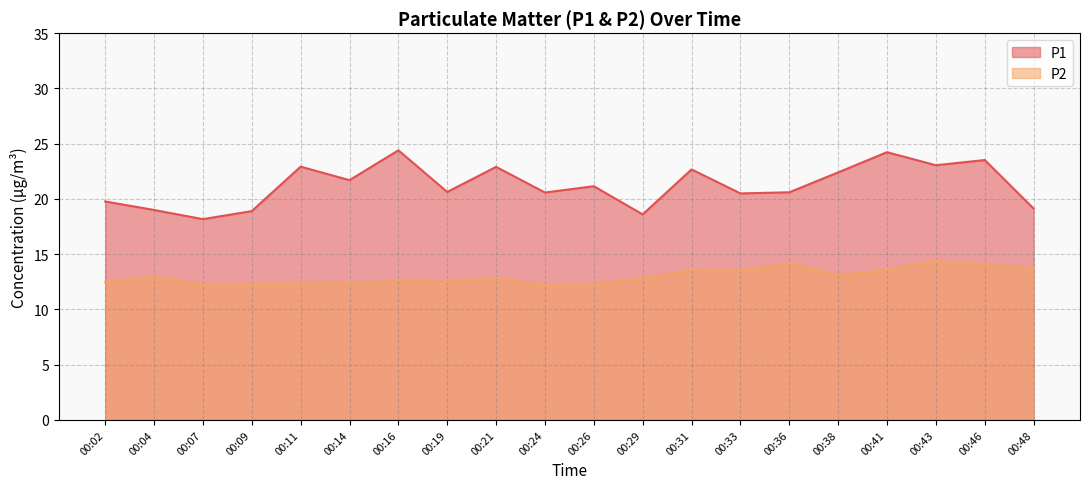

True or false: P1 has more than 1 interior local peaks.

True